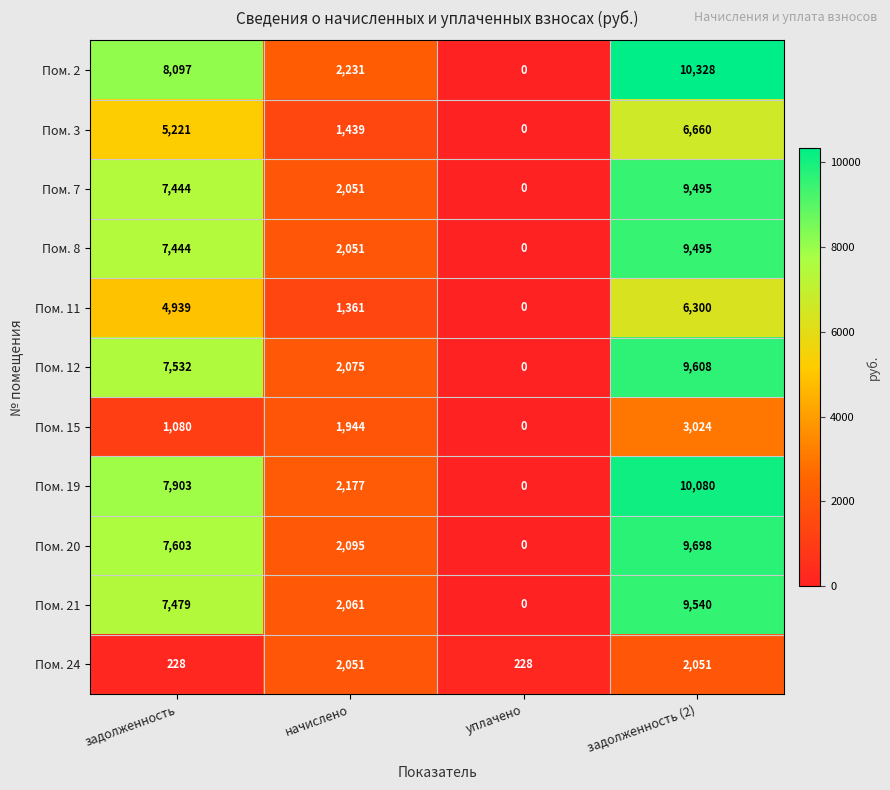

Count the Пом. 12 values in the range 2075 to 9608.

3